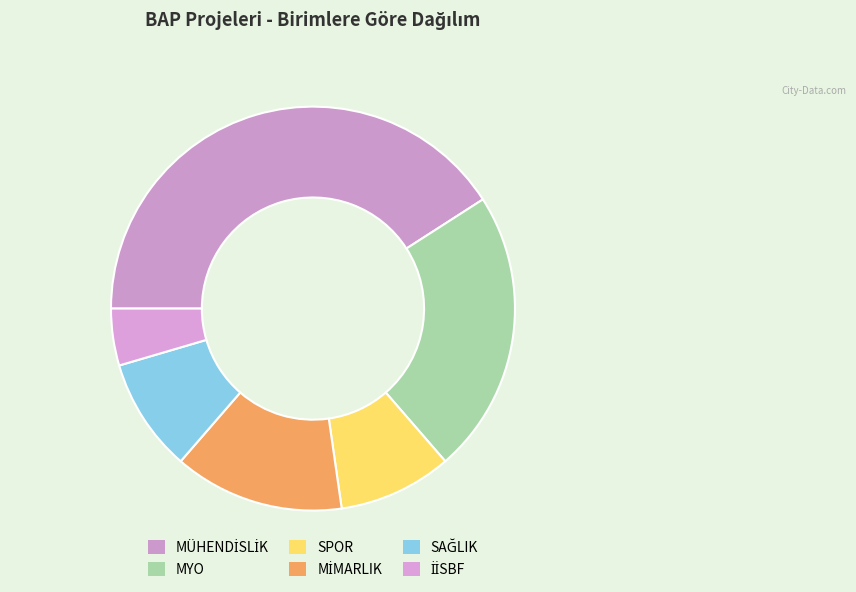

How many segments does this pie chart have?

6